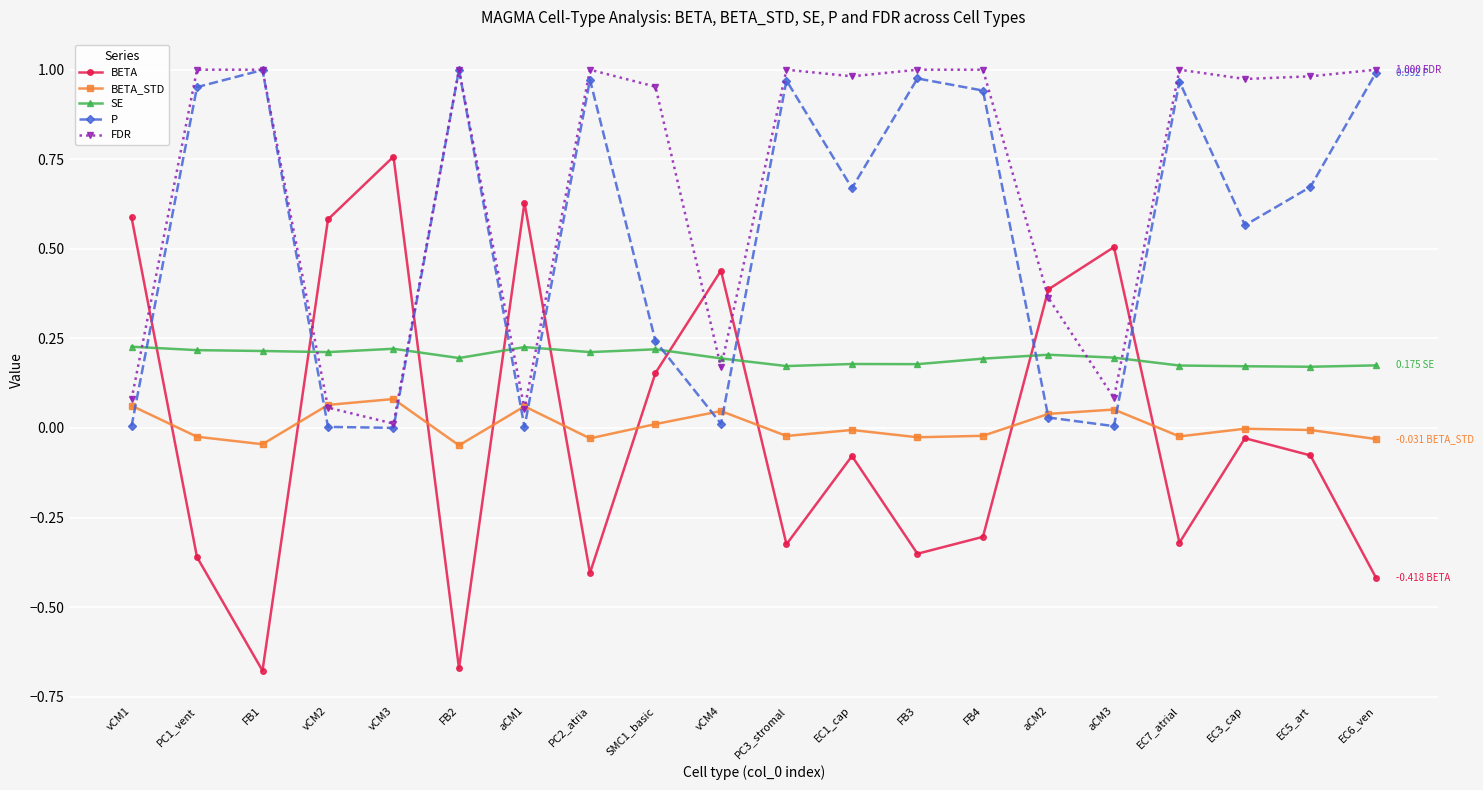

True or false: SE has more than 2 points higher than both neighbors.

True